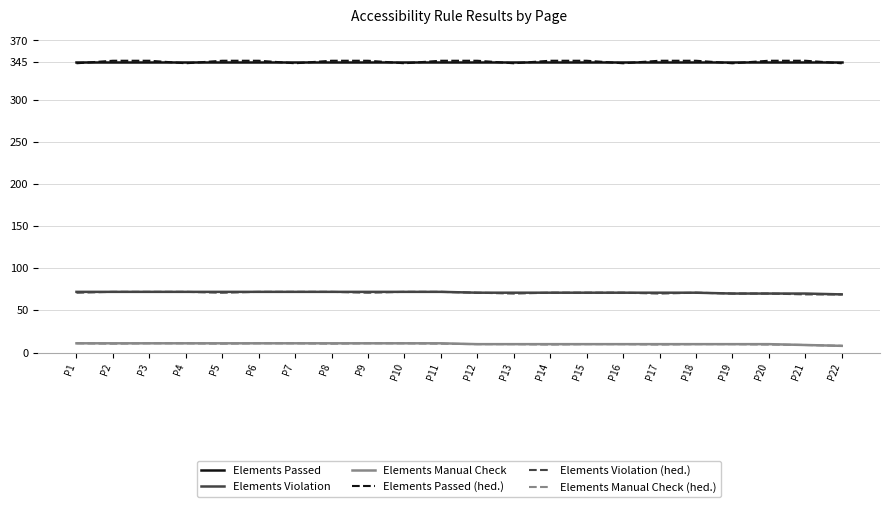

What is the minimum value for Elements Violation (hed.)?

69.0